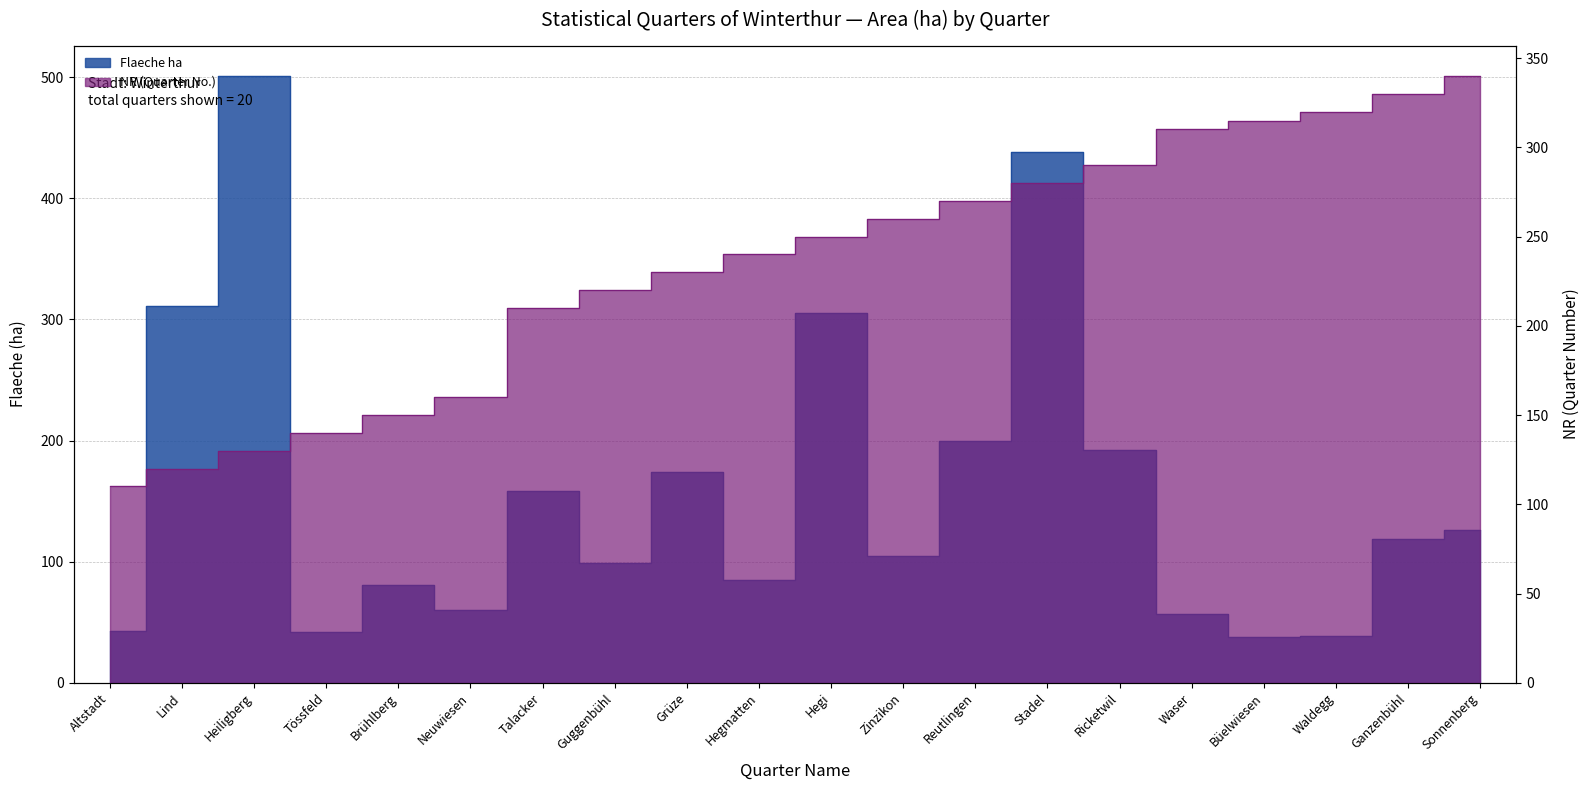

In Flaeche ha, how many points are higher than both neighbors (excluding endpoints)?

6